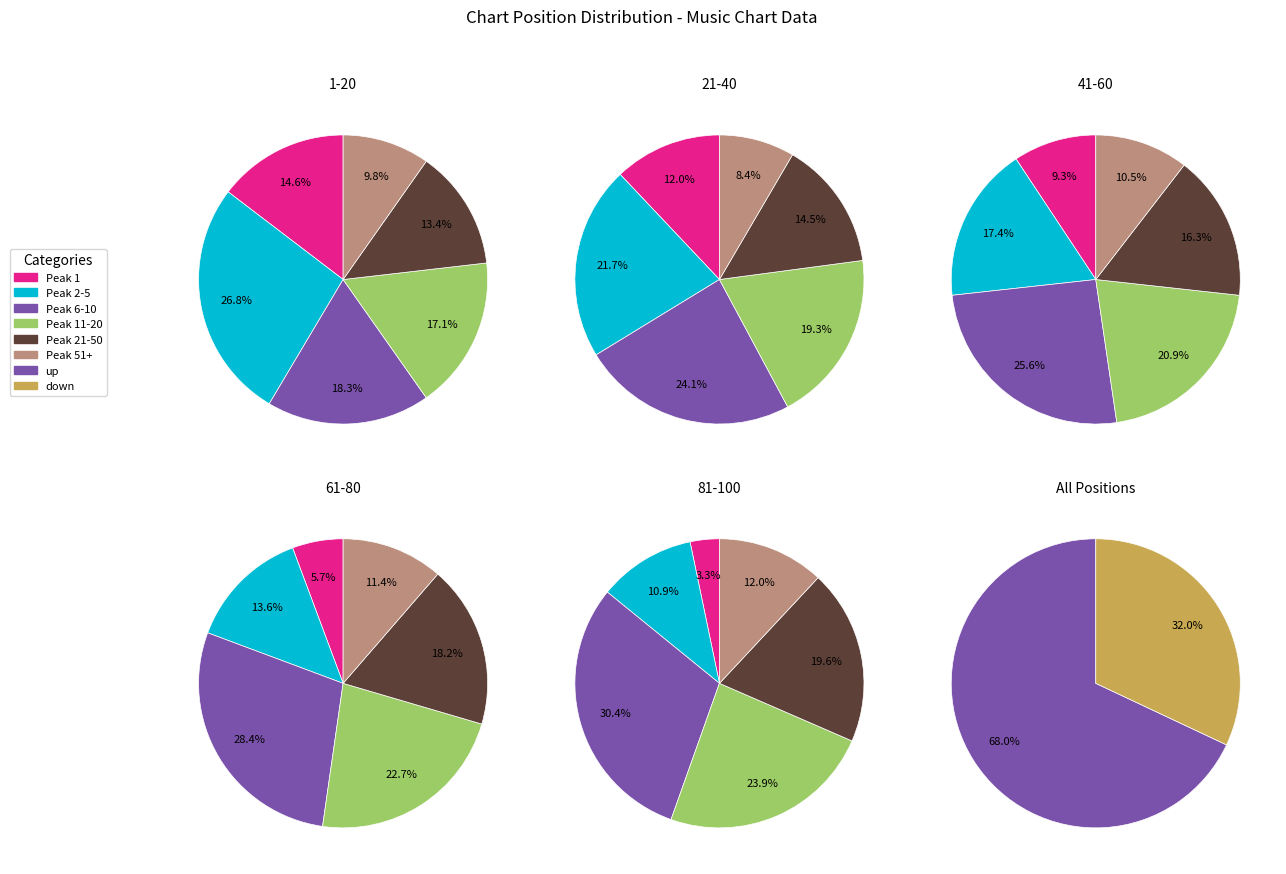

Rank the categories by value from highest to lowest.

up, down